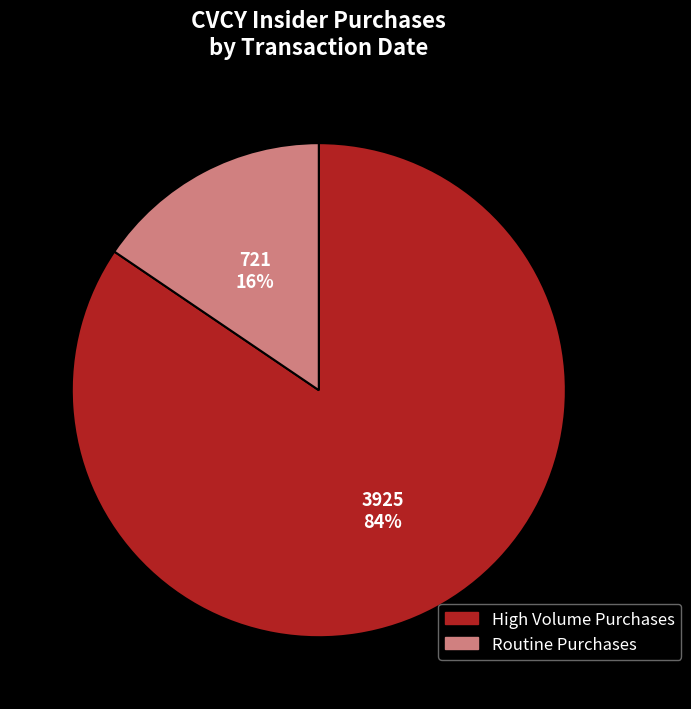

To the nearest percent, what is the average slice percentage?

50%